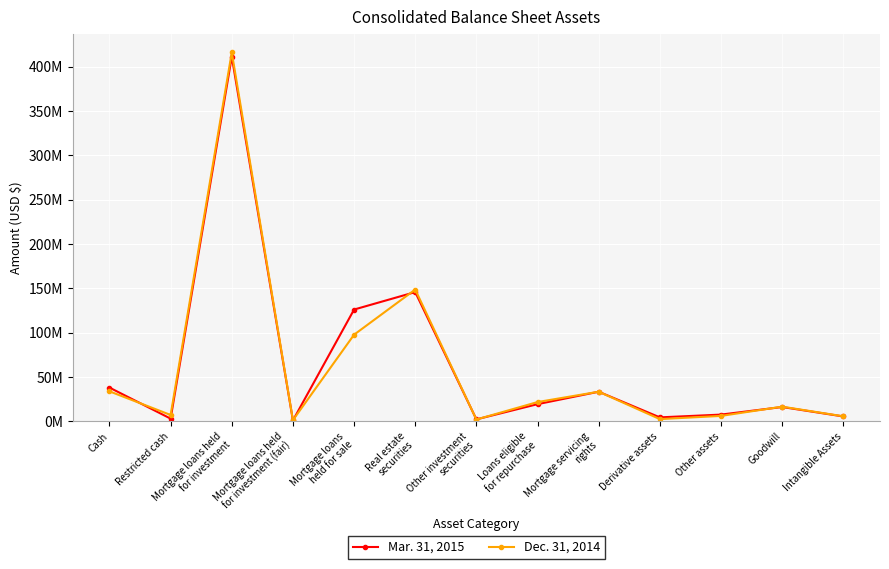

Reading right to left, what are all the values shown in this chart?

Mar. 31, 2015: Intangible Assets=5471525	Goodwill=16127070	Other assets=7570972	Derivative assets=4445436	Mortgage servicing
rights=33363963	Loans eligible
for repurchase=19343641	Other investment
securities=2187592	Real estate
securities=145714172	Mortgage loans
held for sale=126028843	Mortgage loans held
for investment (fair)=991092	Mortgage loans held
for investment=411091360	Restricted cash=3030379	Cash=38022318
Dec. 31, 2014: Intangible Assets=5668611	Goodwill=16512680	Other assets=6092863	Derivative assets=2485100	Mortgage servicing
rights=33378978	Loans eligible
for repurchase=21710284	Other investment
securities=2040532	Real estate
securities=148585733	Mortgage loans
held for sale=97690960	Mortgage loans held
for investment (fair)=1338935	Mortgage loans held
for investment=415959838	Restricted cash=7143078	Cash=33791013